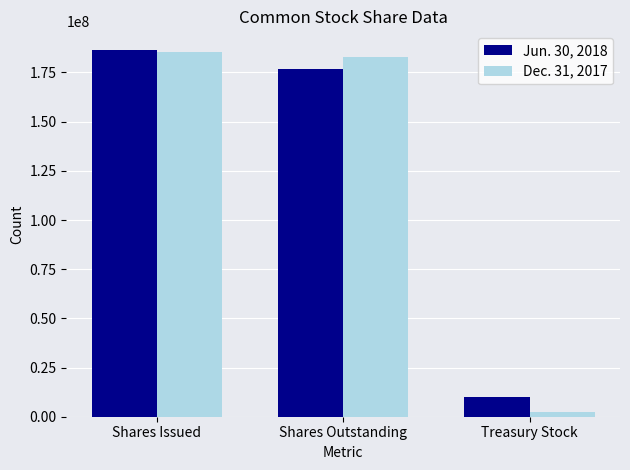

At which label does Dec. 31, 2017 first exceed 182956628?

Shares Issued